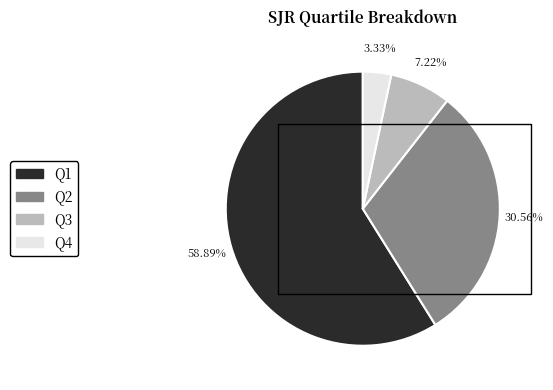

Does Q1 represent more than half of the total?

Yes